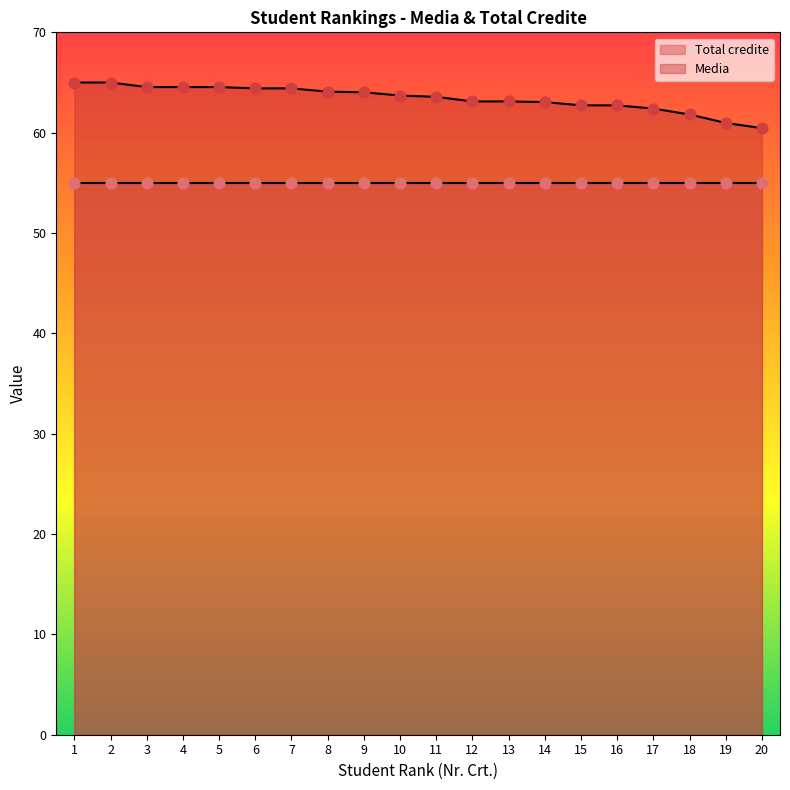

What is the change in value from 13 to 19?

-2.1